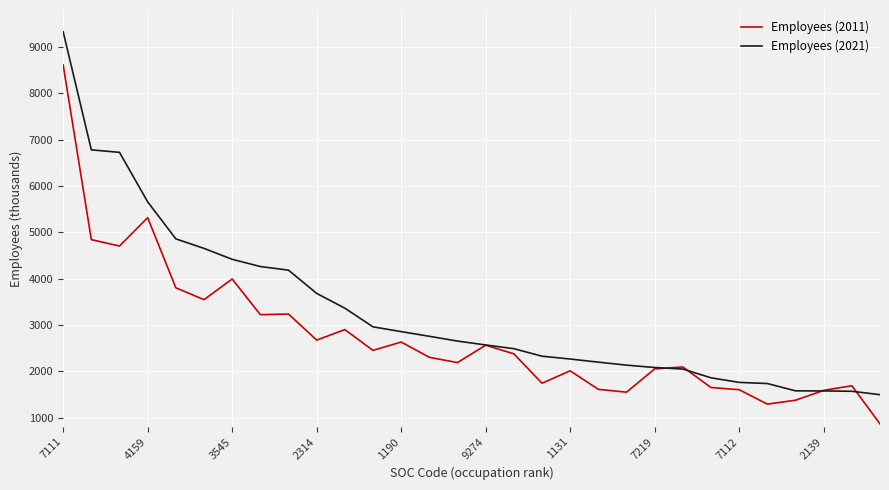

What is the maximum value for Employees (2021)?

9329.6